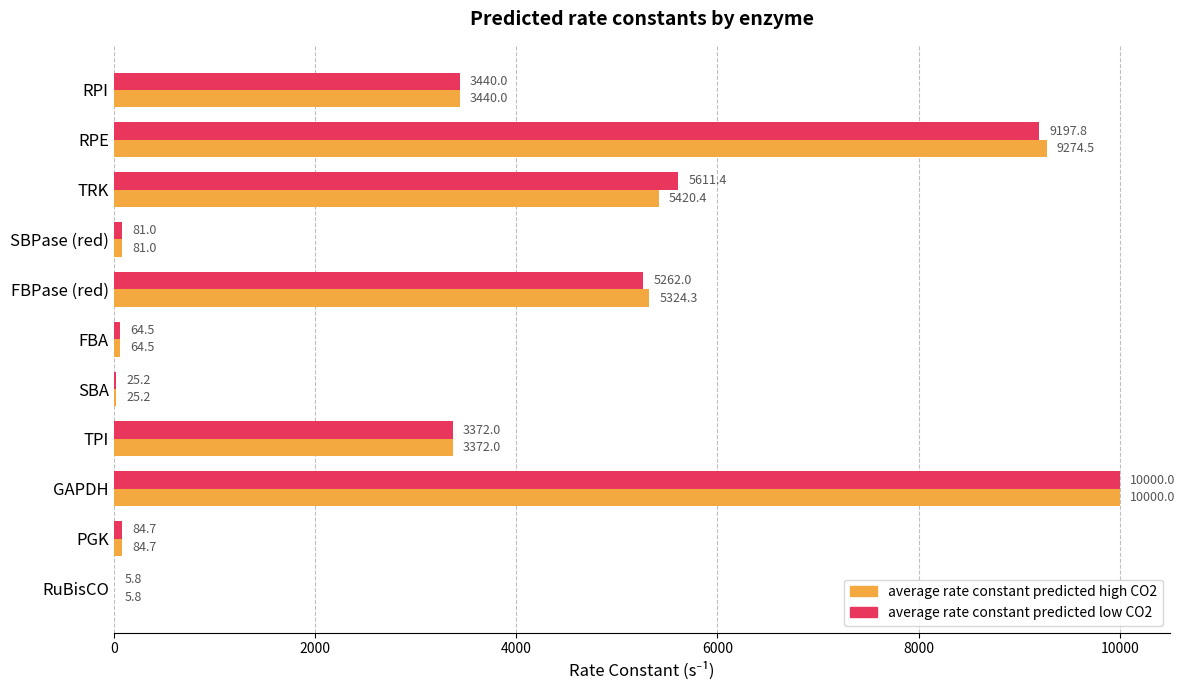

At which category is the sum across all series the highest?

GAPDH